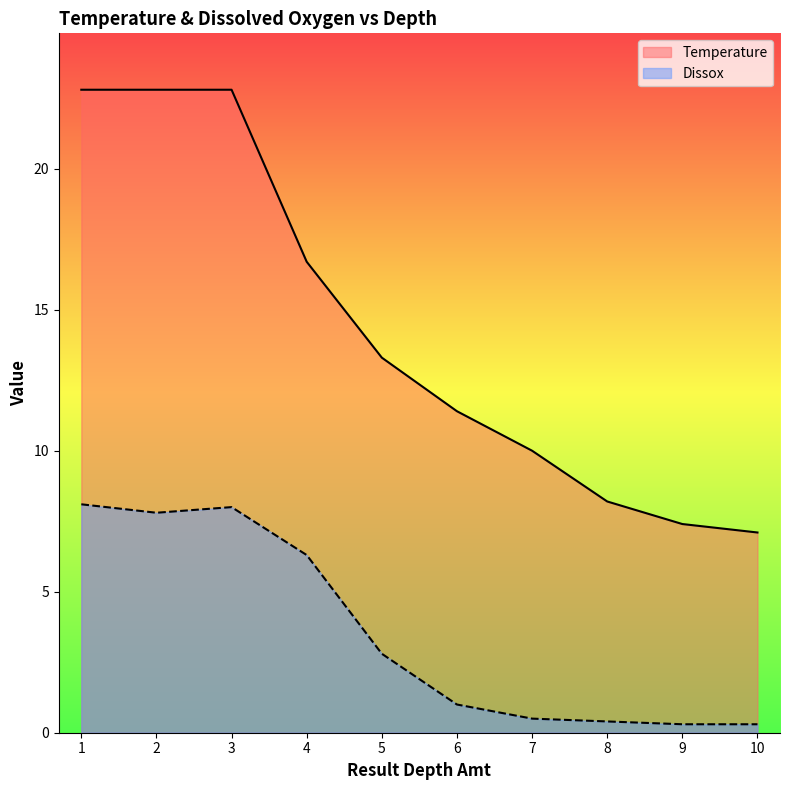

Between 2 and 7, which is larger?

2